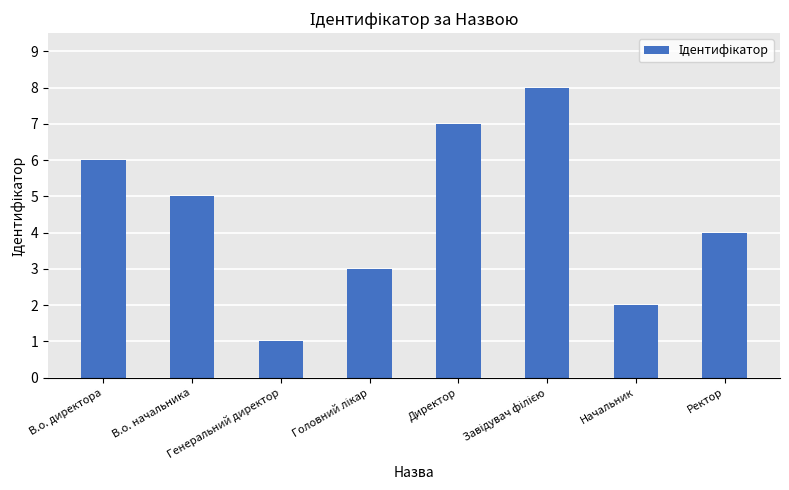

What is the greatest value displayed?

8